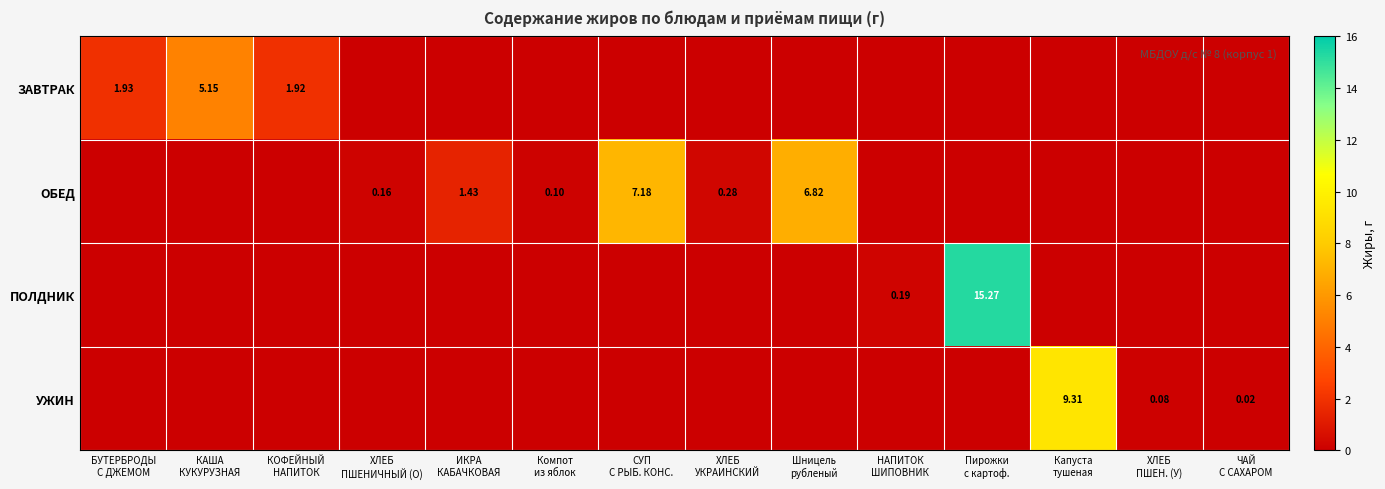

Between НАПИТОК ШИПОВНИК and Пирожки с картоф., which series saw the biggest shift?

ПОЛДНИК